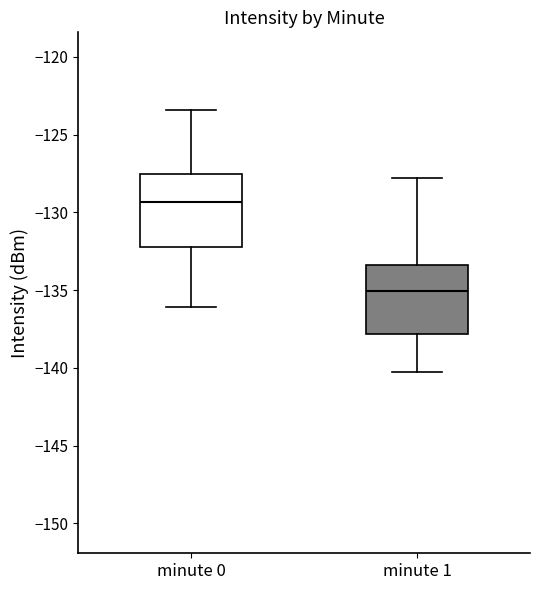

Which box has the lowest median line?

minute 1